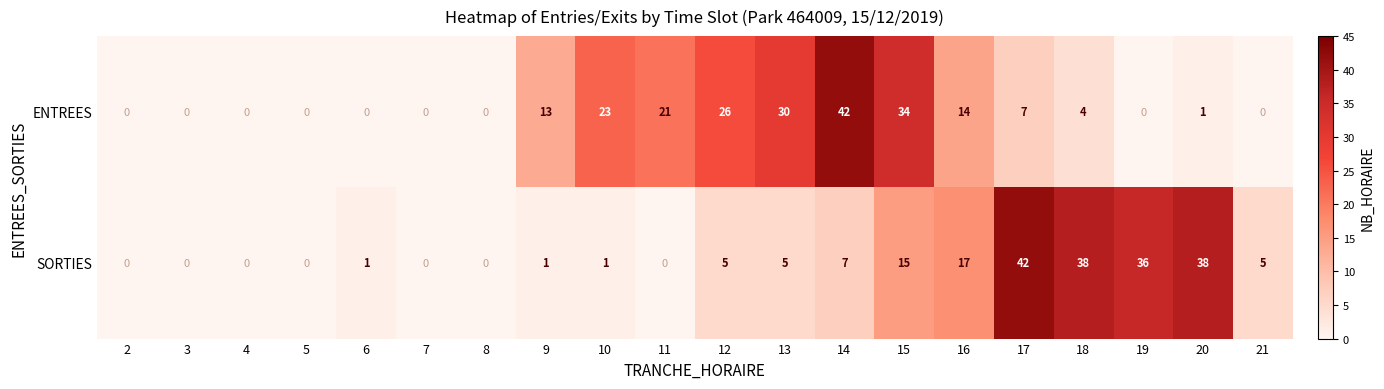

Count the number of data series in this chart.

2